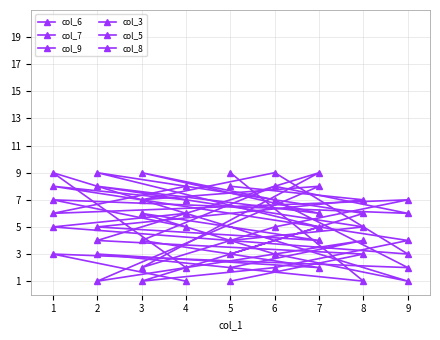

The col_8 series shows 8 at 1. True or false?

True